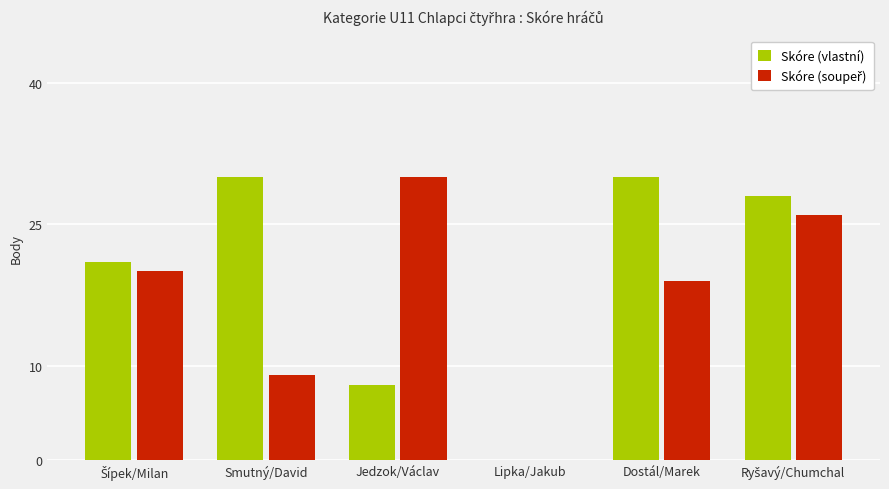

What is the maximum value for Skóre (vlastní)?

30